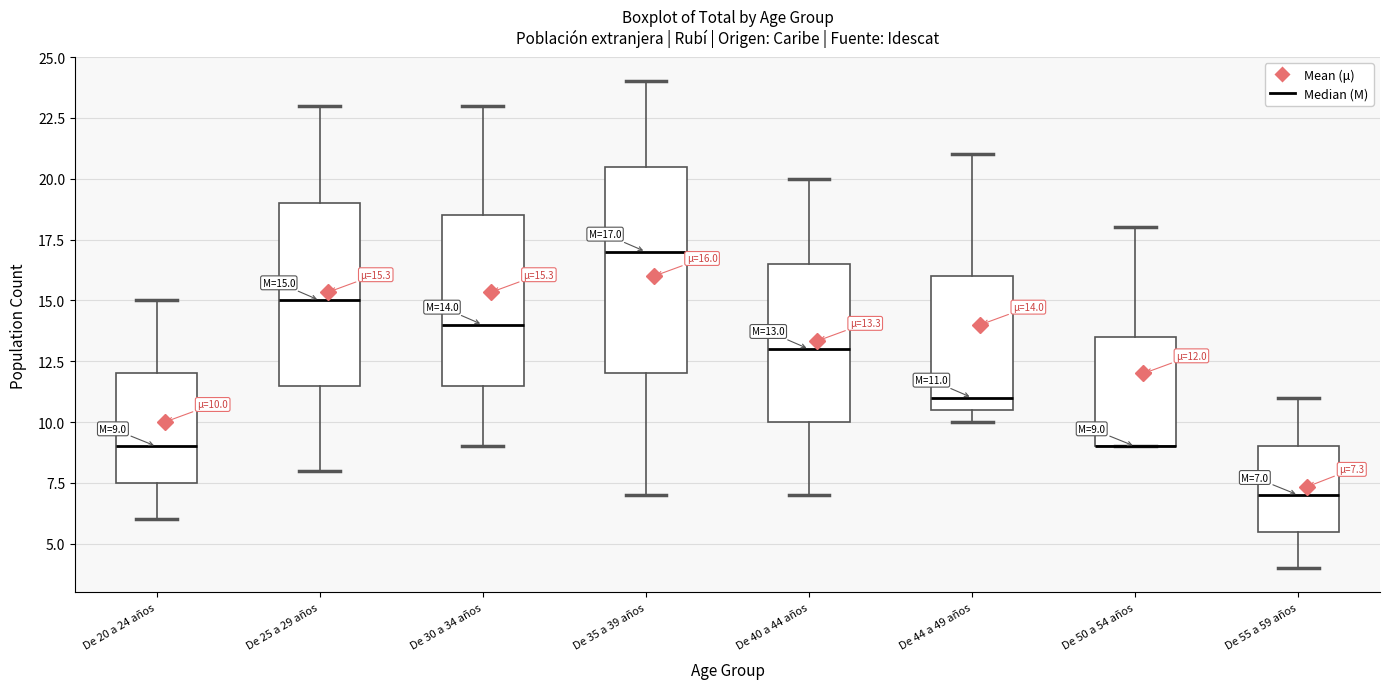

Which box is the tallest, from its lower edge to its upper edge?

De 35 a 39 años